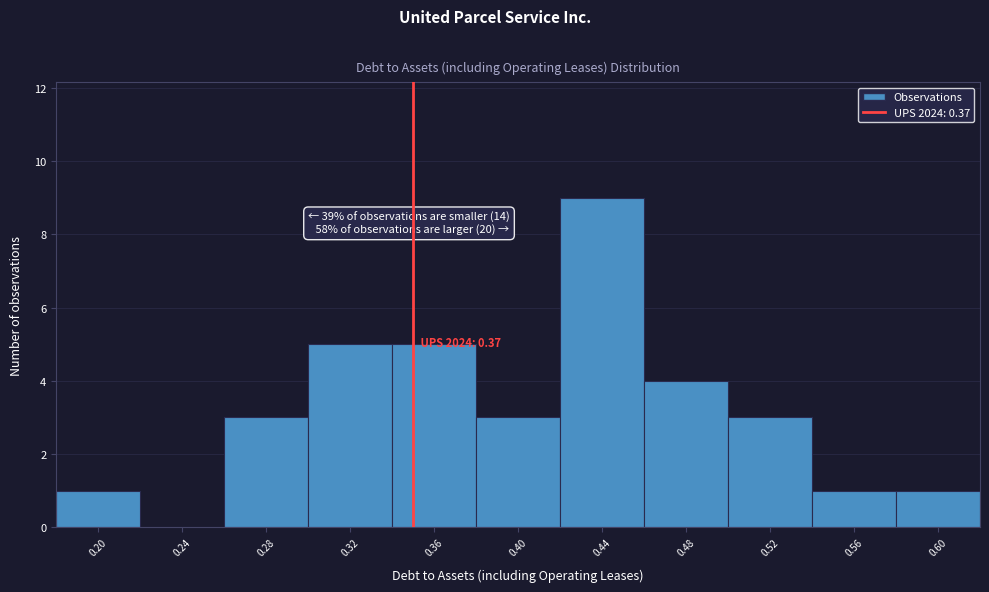

Reading left to right, what are all the values shown in this chart?

0.20=1	0.24=0	0.28=3	0.32=5	0.36=5	0.40=3	0.44=9	0.48=4	0.52=3	0.56=1	0.60=1